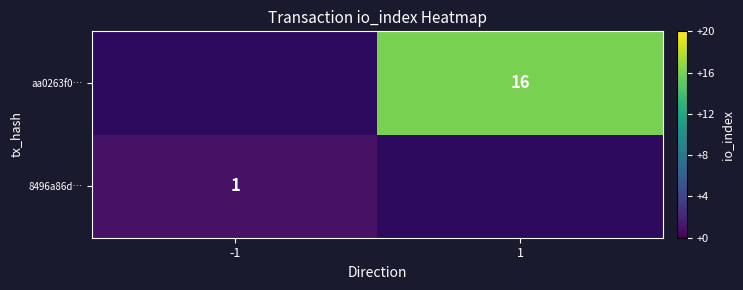

Count the number of data series in this chart.

2